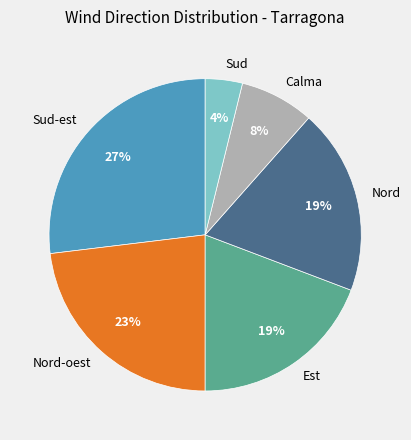

To the nearest percent, what is the difference between the largest and smallest slice percentages?

23%